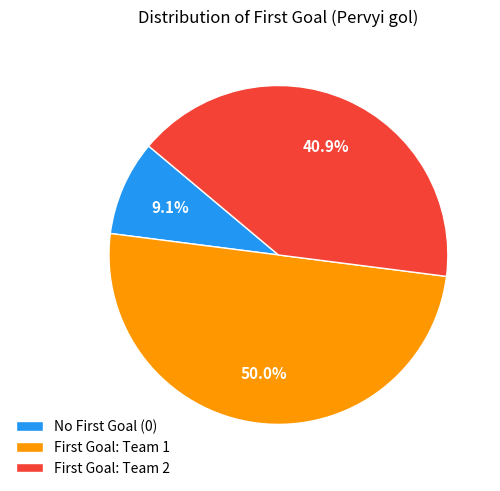

What is the smallest slice in the pie chart?

No First Goal (0)